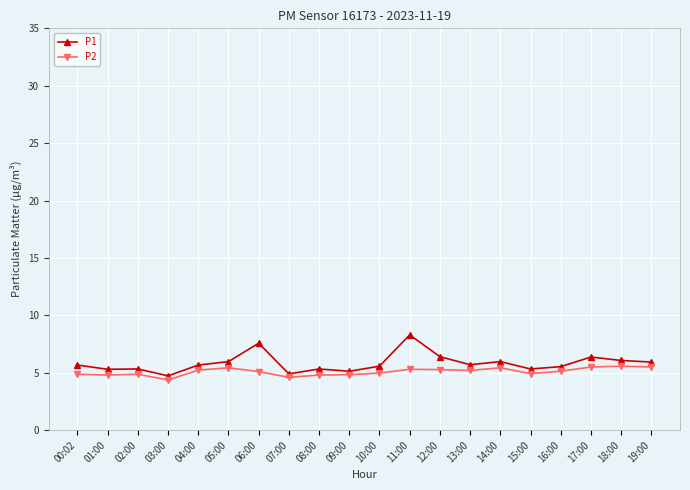

At which category is the sum across all series the highest?

11:00